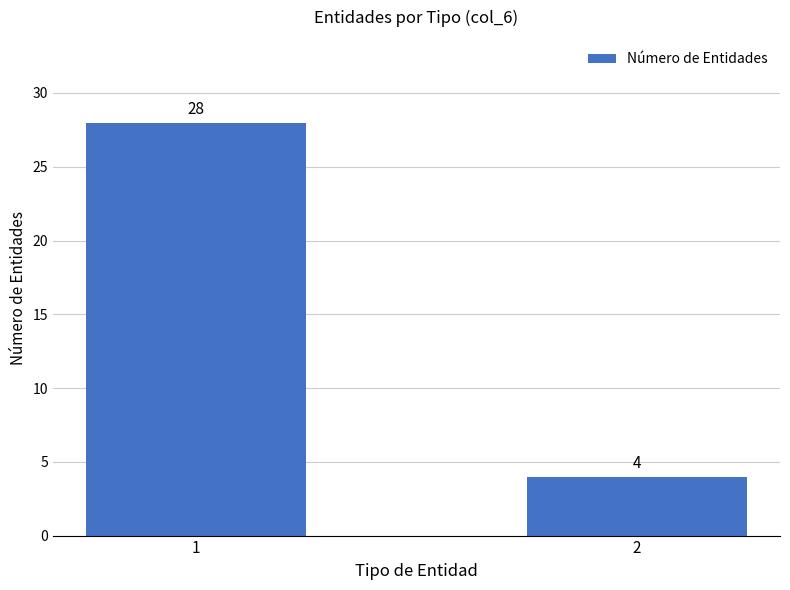

Is it true that the value at 1 is 28?

True